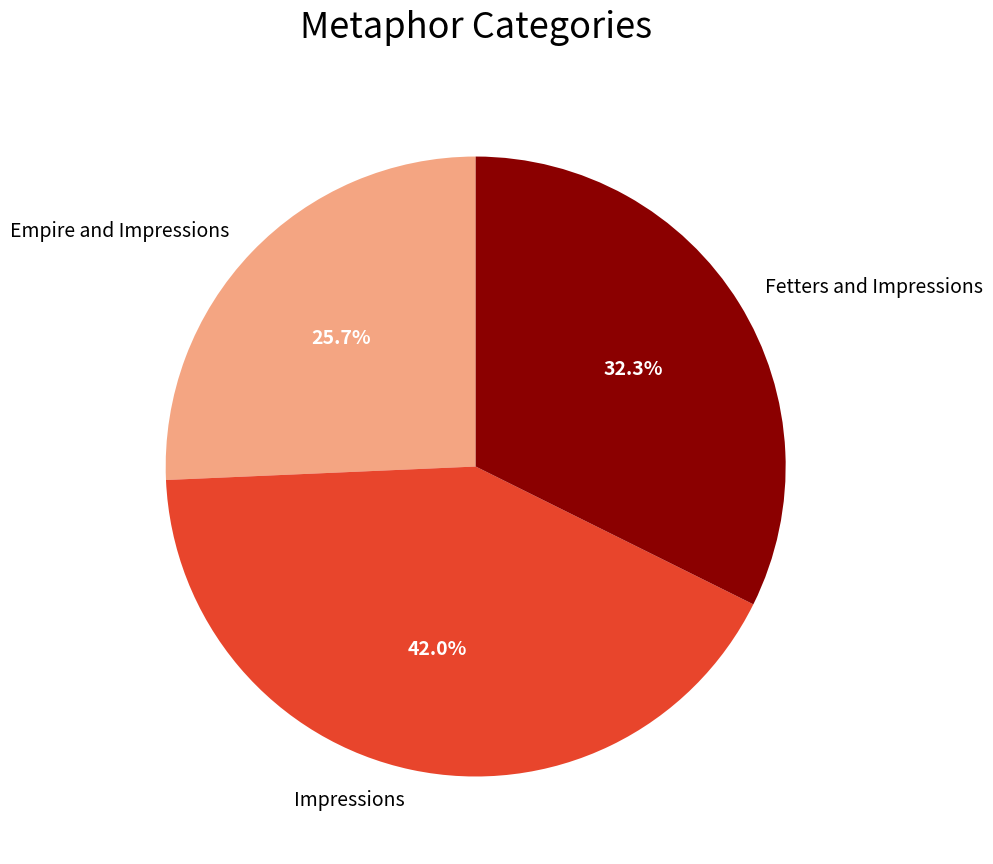

To the nearest percent, what portion does Empire and Impressions represent?

26%